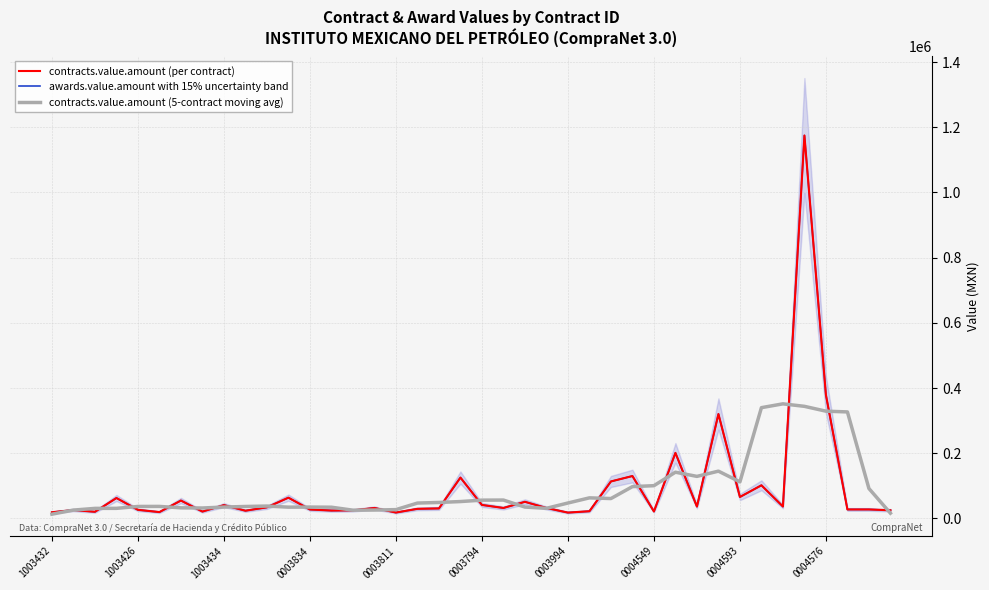

How many values in the contracts.value.amount (5-contract moving avg) series are below 47059?

20